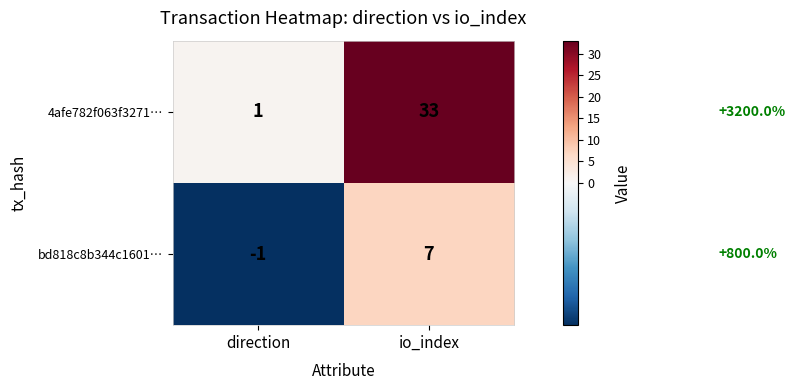

What is the difference between the 4afe782f063f3271… values at io_index and direction?

32